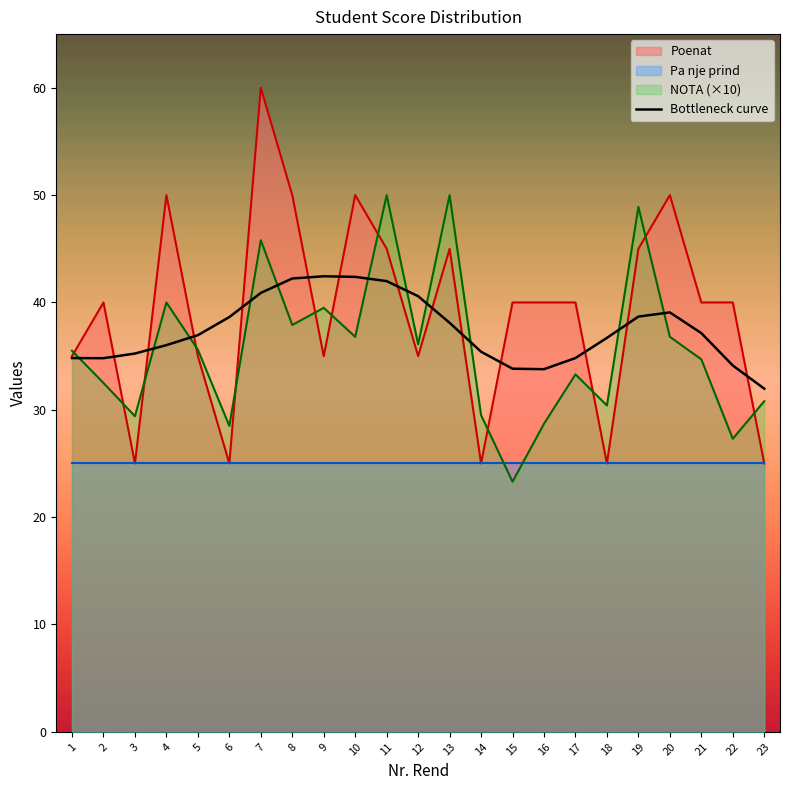

What is the average value?

37.4